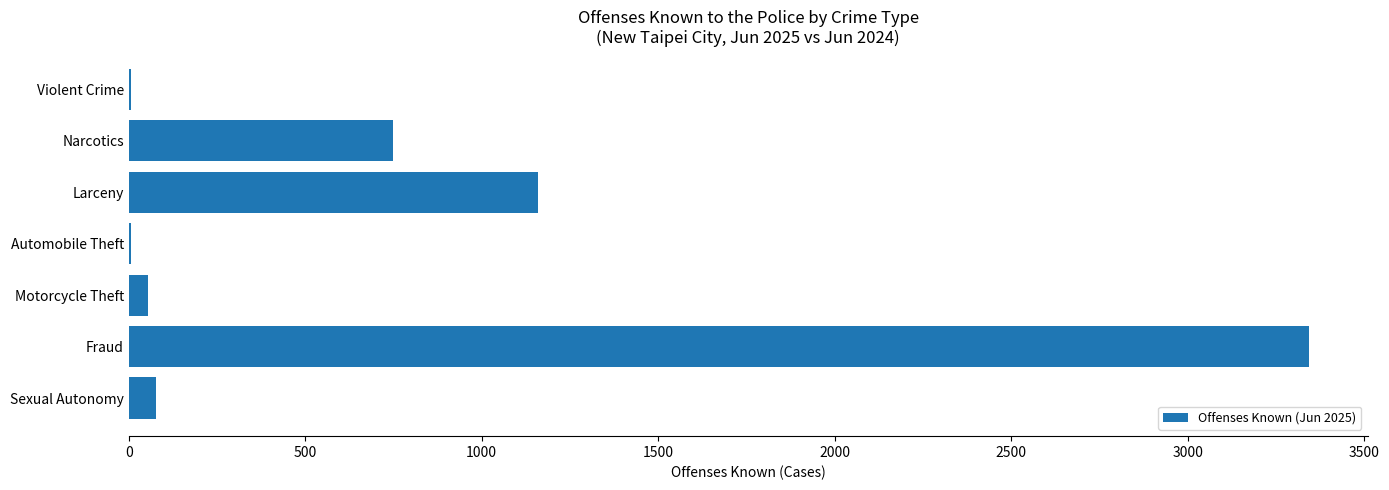

Are the bars grouped side by side (vs. stacked)?

No